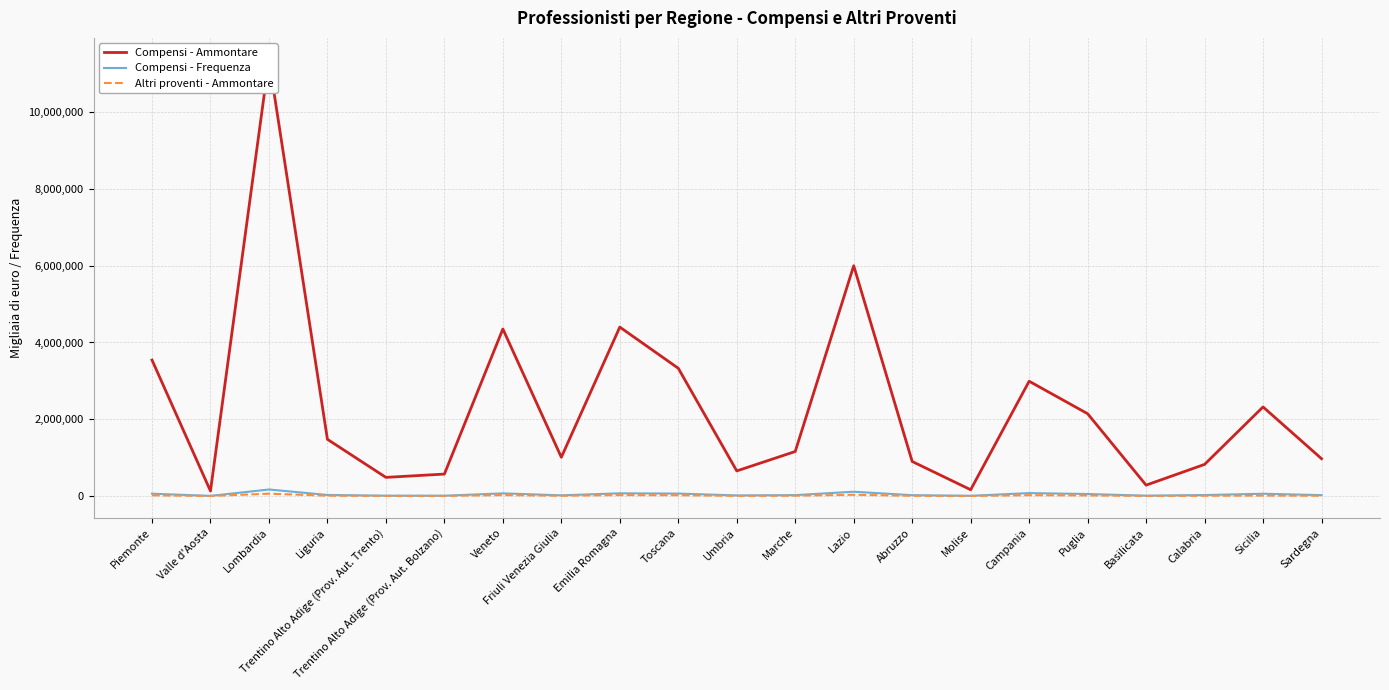

What is the difference between the maximum and minimum values in the Compensi - Ammontare series?

11238554